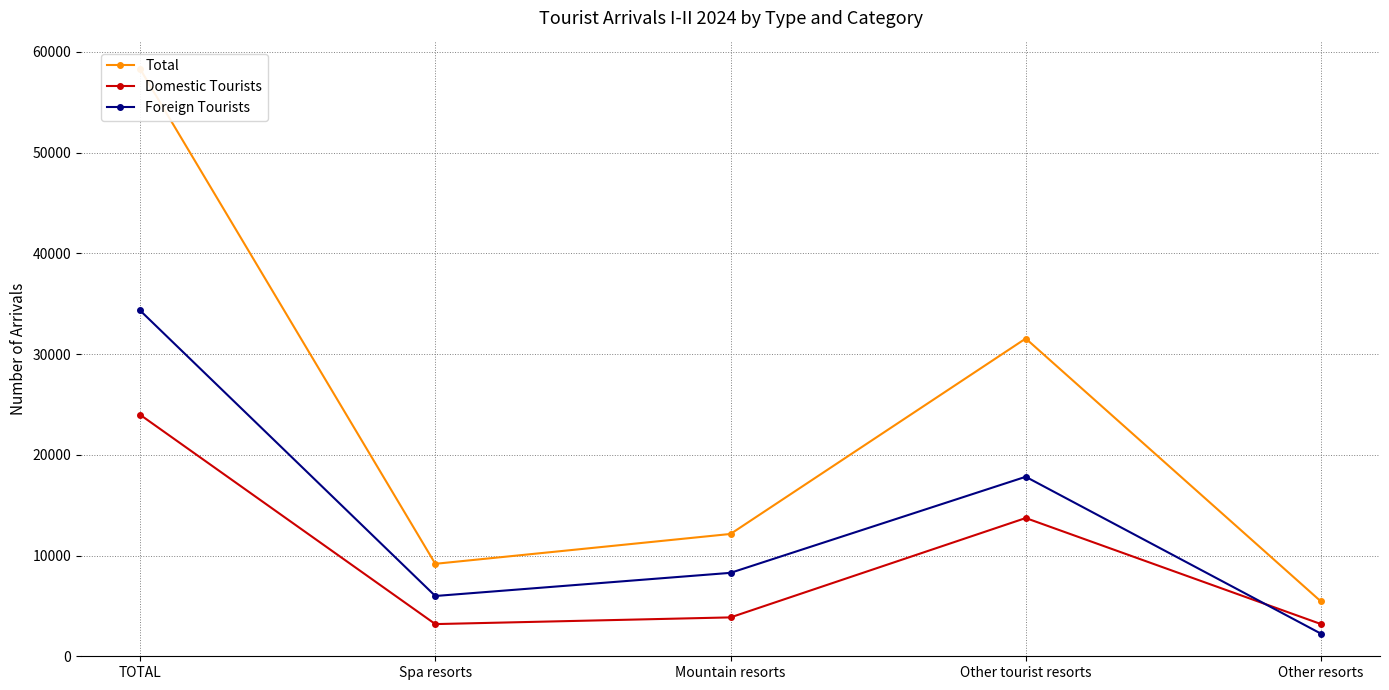

True or false: Domestic Tourists has a value of 1820 at Other resorts.

False